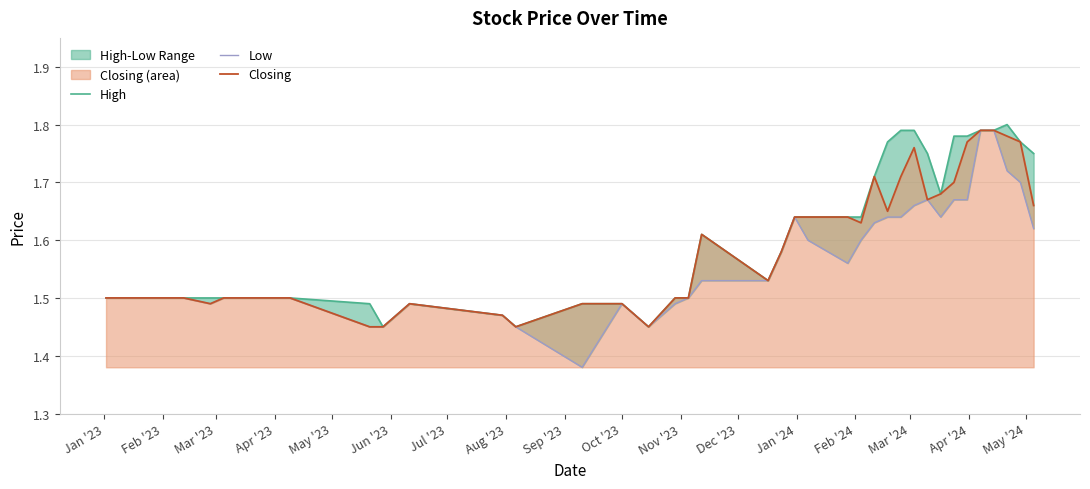

True or false: Closing and High intersect in this chart.

False